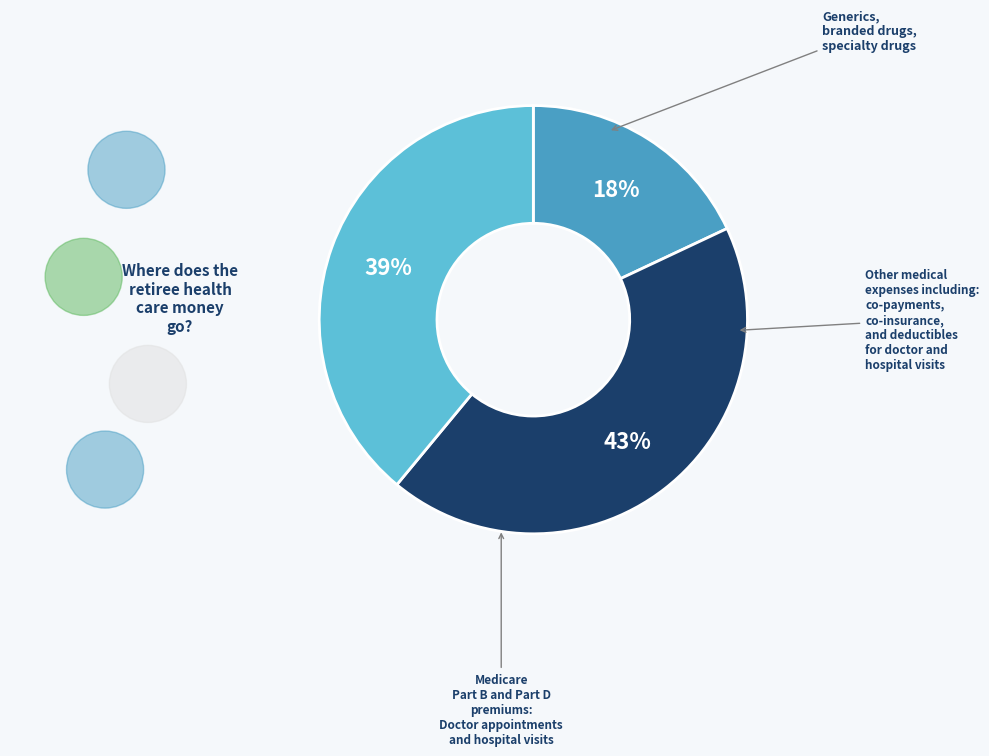

Does any single category account for the majority?

No